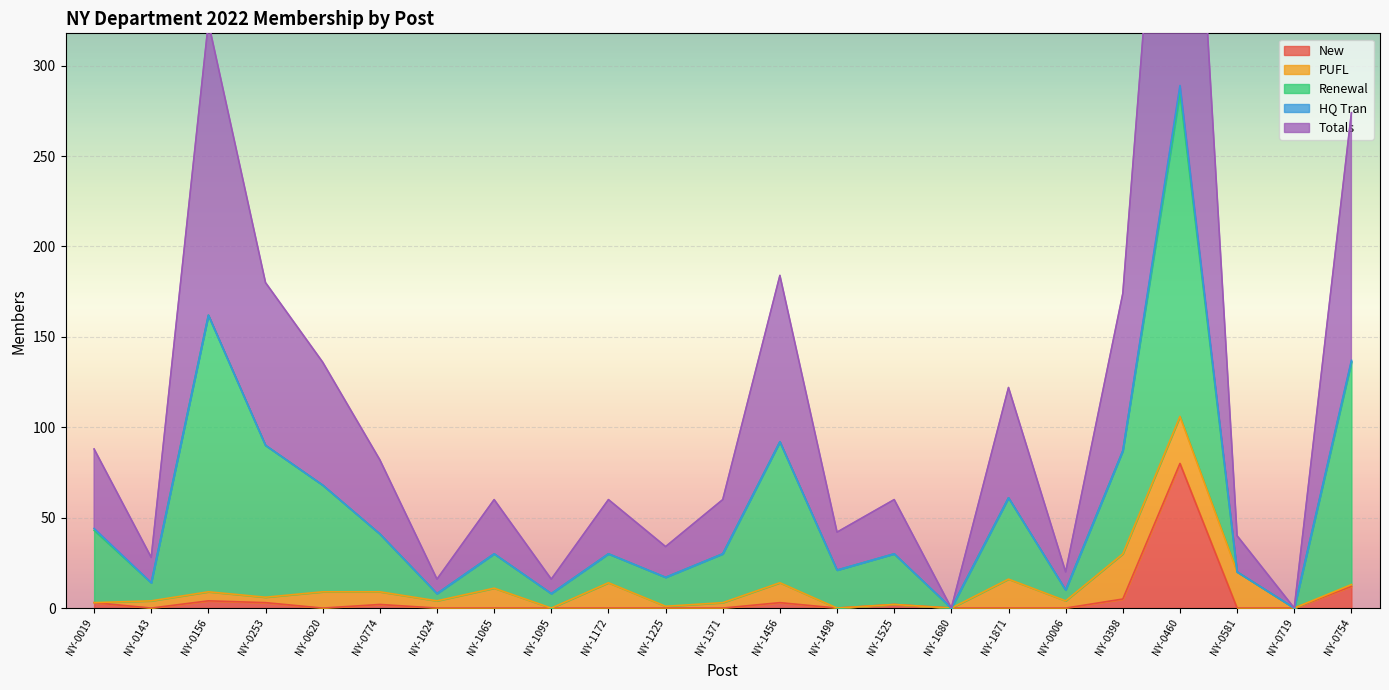

What is the maximum value for New?

80